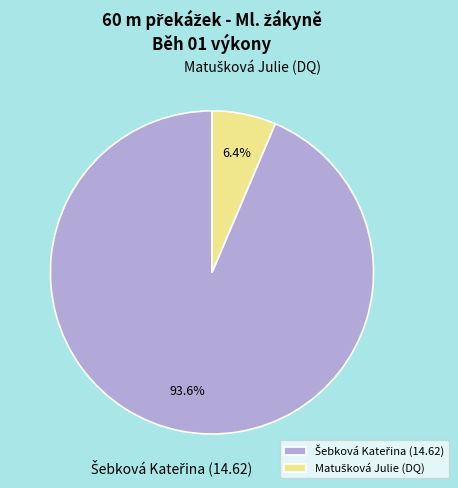

Does any single category account for the majority?

Yes